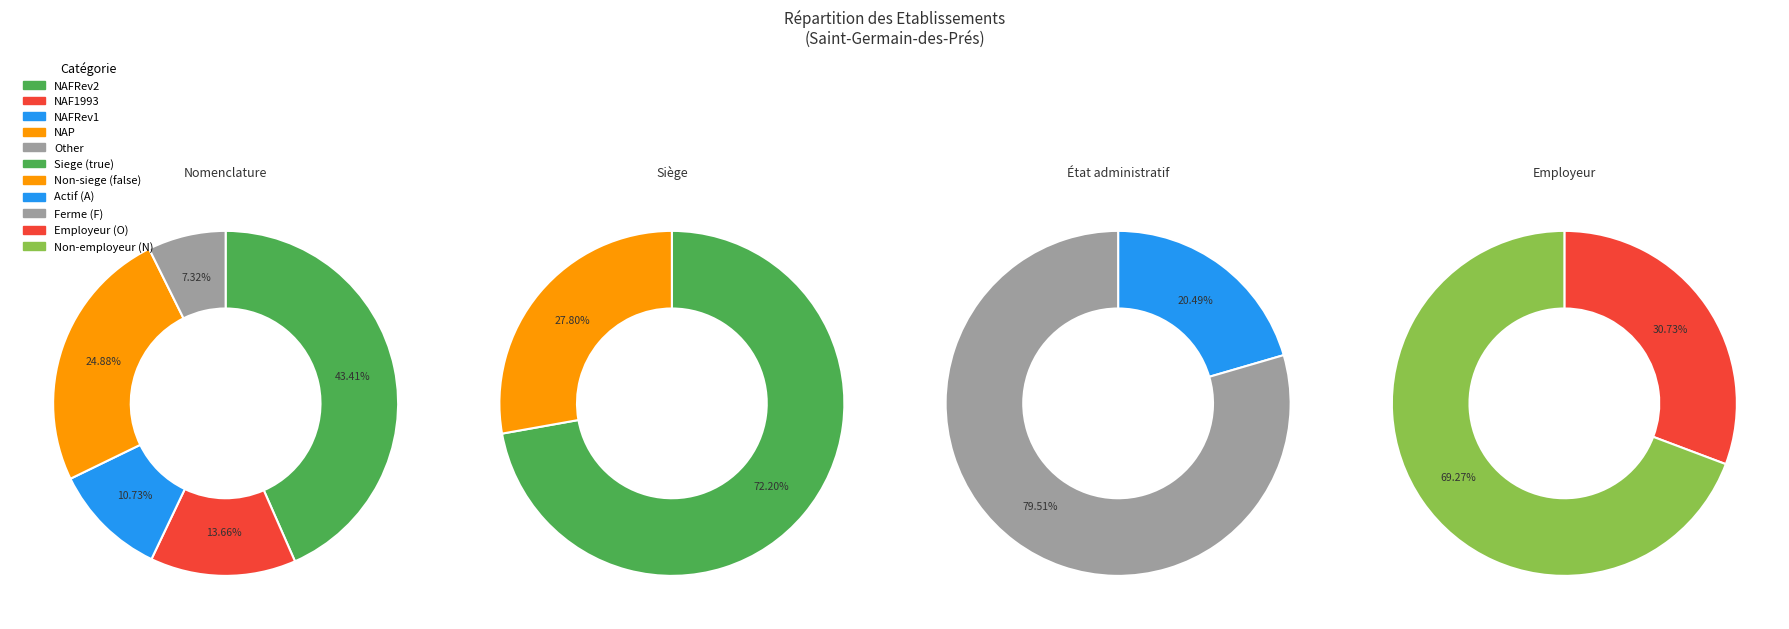

Which slice is the smallest?

Other